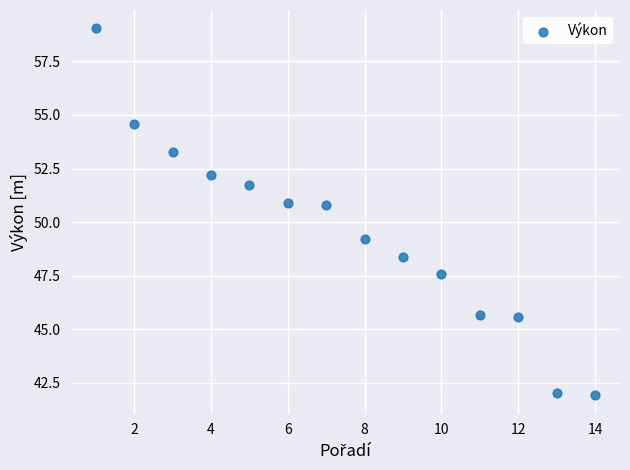

What is the range of X values (max minus min)?

13.0